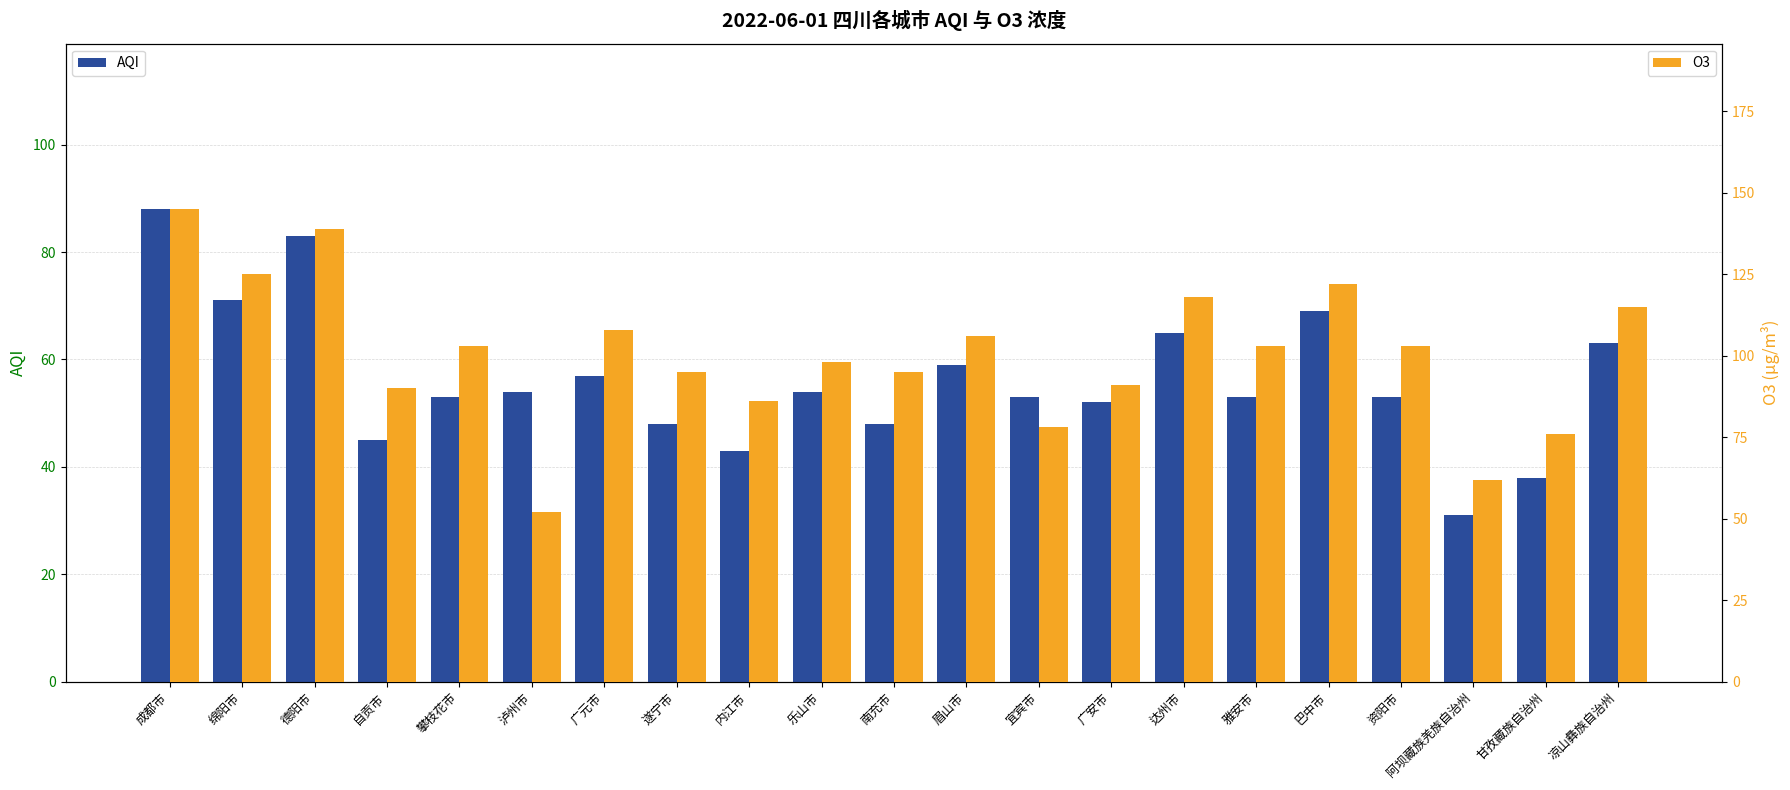

Reading right to left, list all the values displayed in this chart.

AQI: 63	38	31	53	69	53	65	52	53	59	48	54	43	48	57	54	53	45	83	71	88
O3: 115	76	62	103	122	103	118	91	78	106	95	98	86	95	108	52	103	90	139	125	145